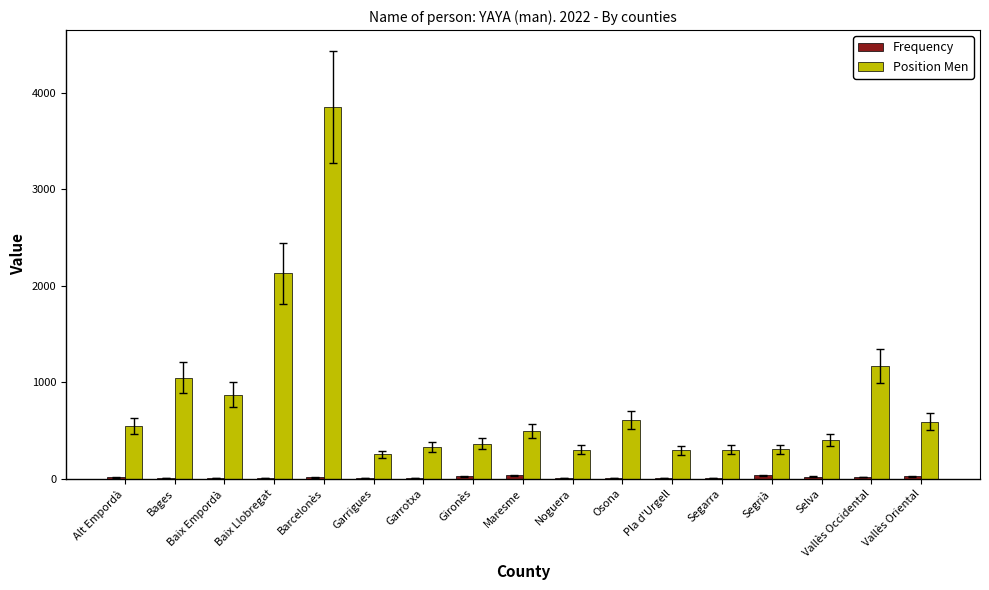

At which category does the chart reach its peak across all series?

Barcelonès